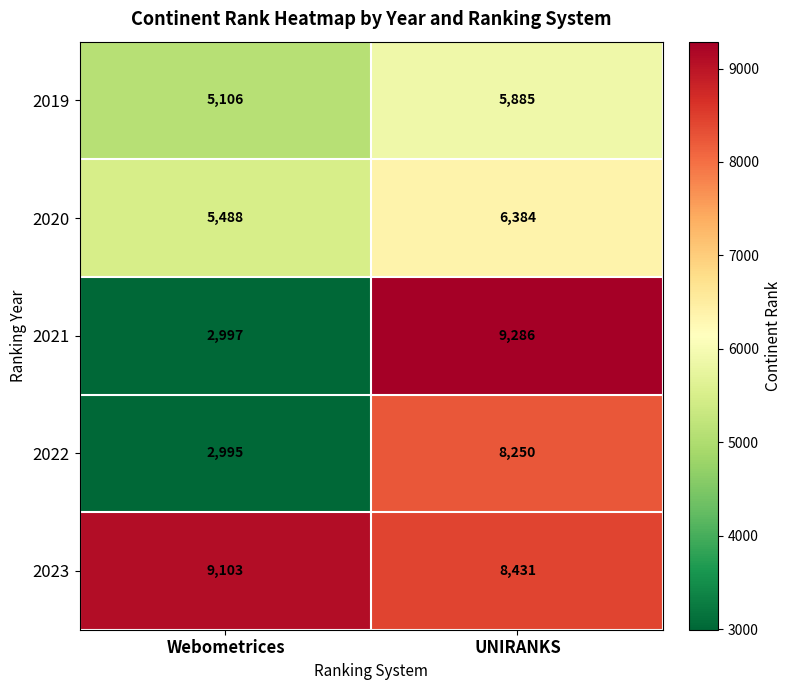

The value of 2022 at Webometrices is 2995. True or false?

True